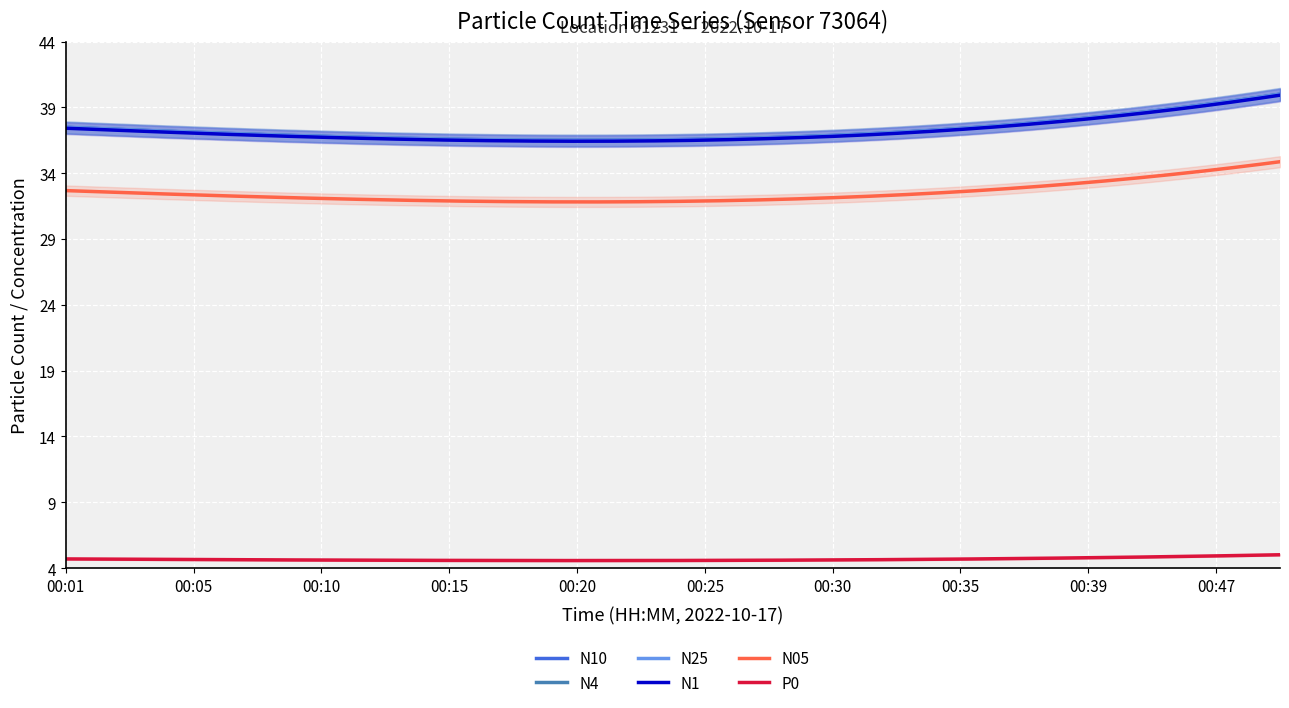

What is the value of the N1 point at the 10th from the left?

36.5